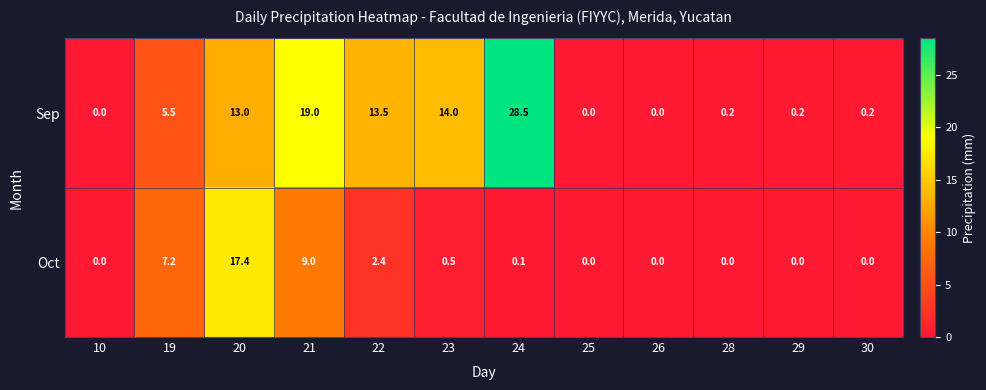

Which label corresponds to the largest value in the chart?

24